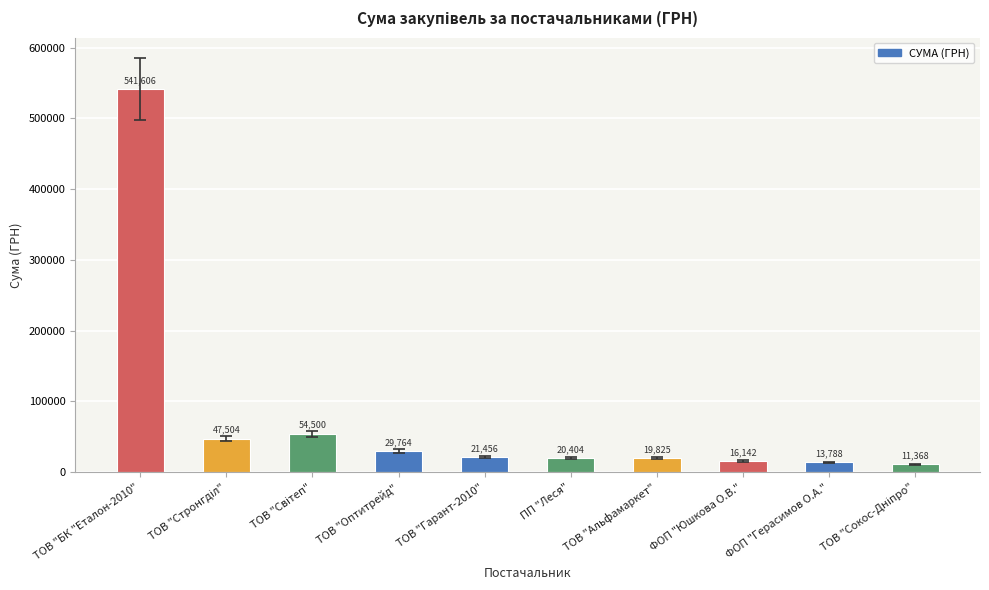

Where does the data first go above 21456?

ТОВ "БК "Еталон-2010"